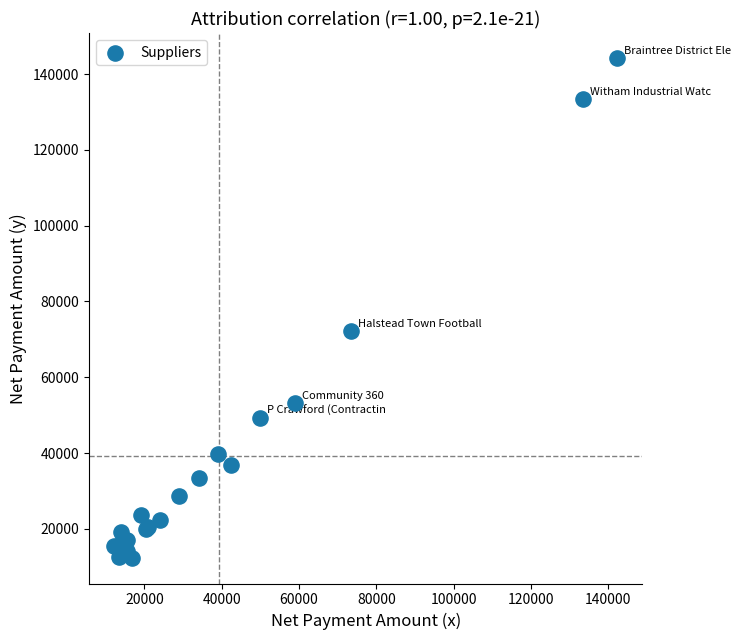

What Y value in the scatter plot is closest to 78214?

72235.1